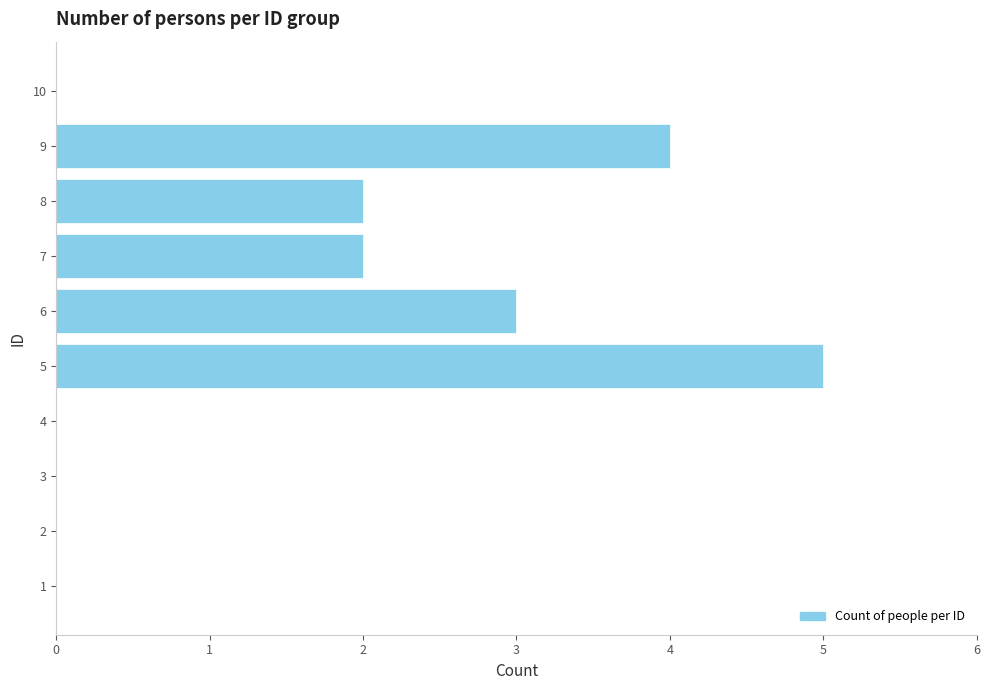

What is the maximum value shown in the chart?

5